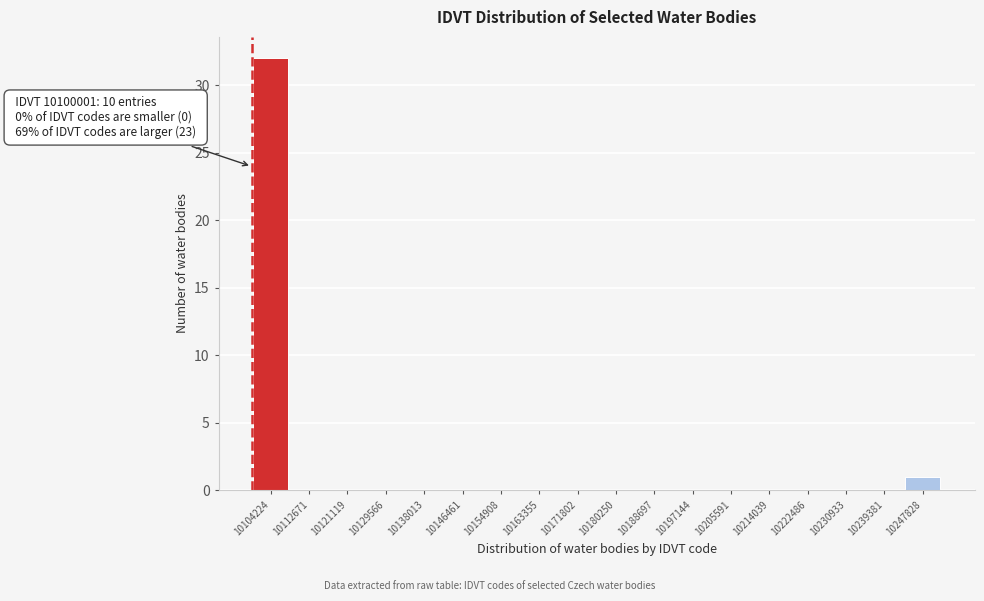

Over which range of the x-axis is the bar tallest?

10100000 to 10108000